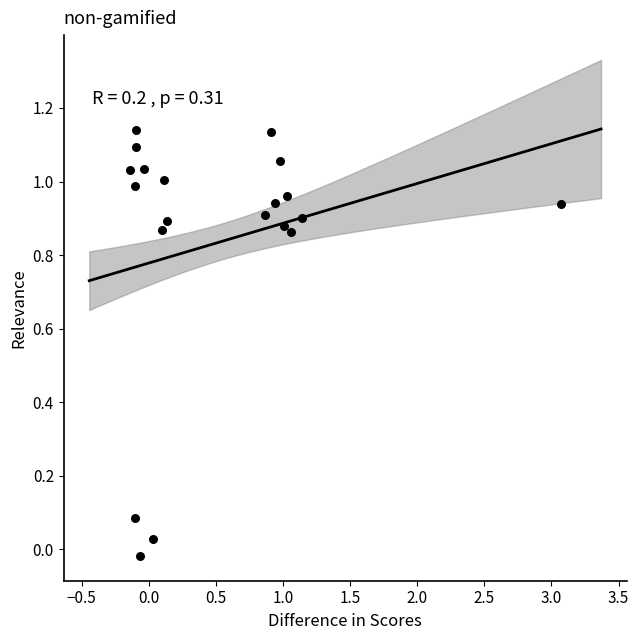

What is the range of X values (max minus min)?

3.2